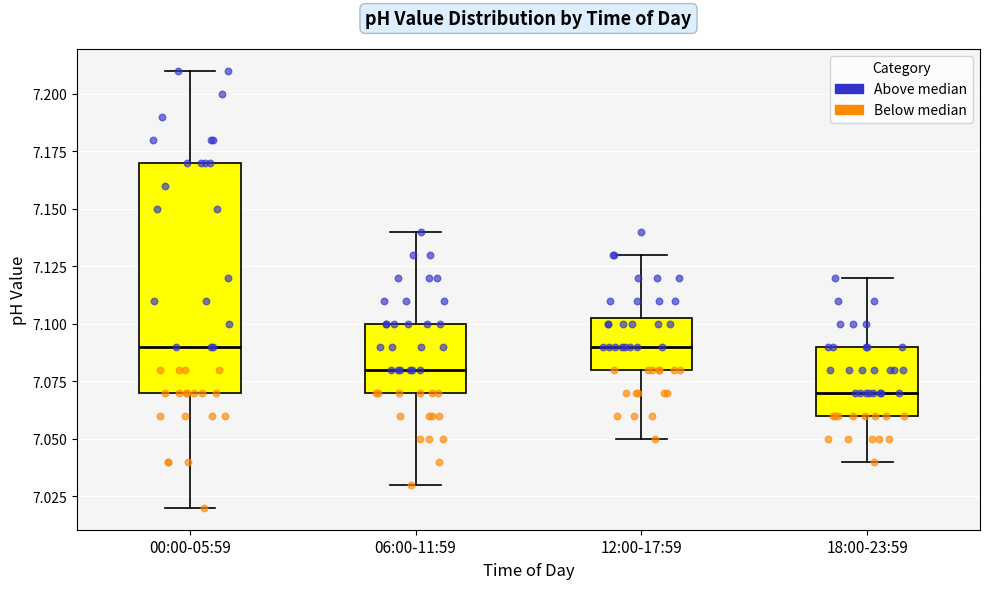

Where does the upper whisker of the box for 00:00-05:59 end on the y-axis? The values are not printed on the chart, so give them approximately, as read against the axis.

7.210